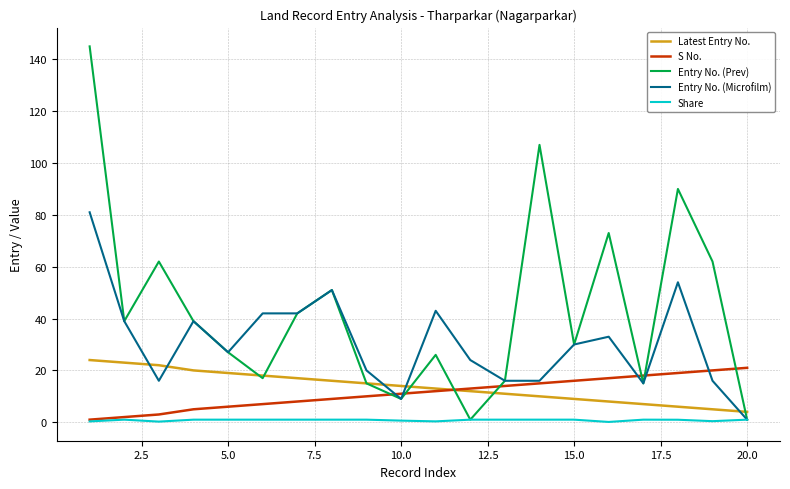

What is the greatest value displayed?

145.0